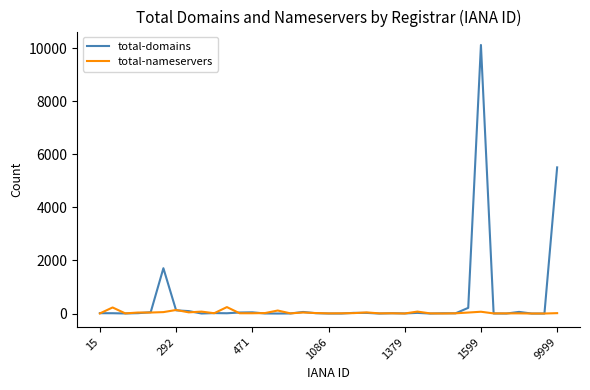

What is the maximum value shown in the chart?

10120